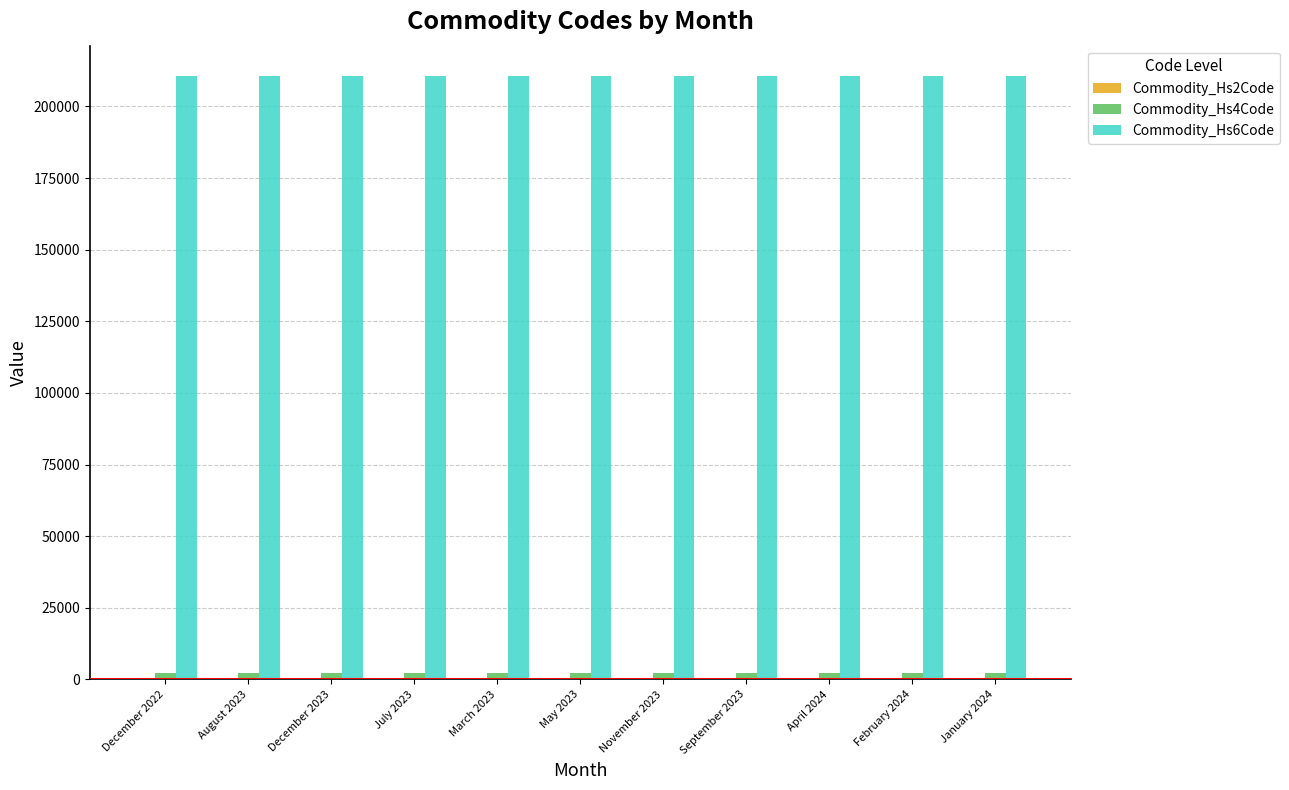

What is the greatest value displayed?

210690